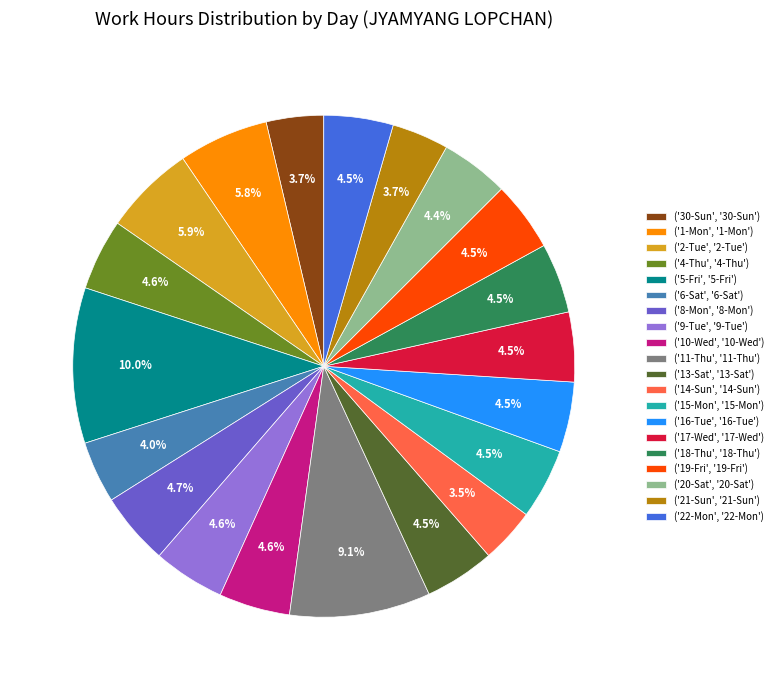

Is there a majority slice in this chart?

No